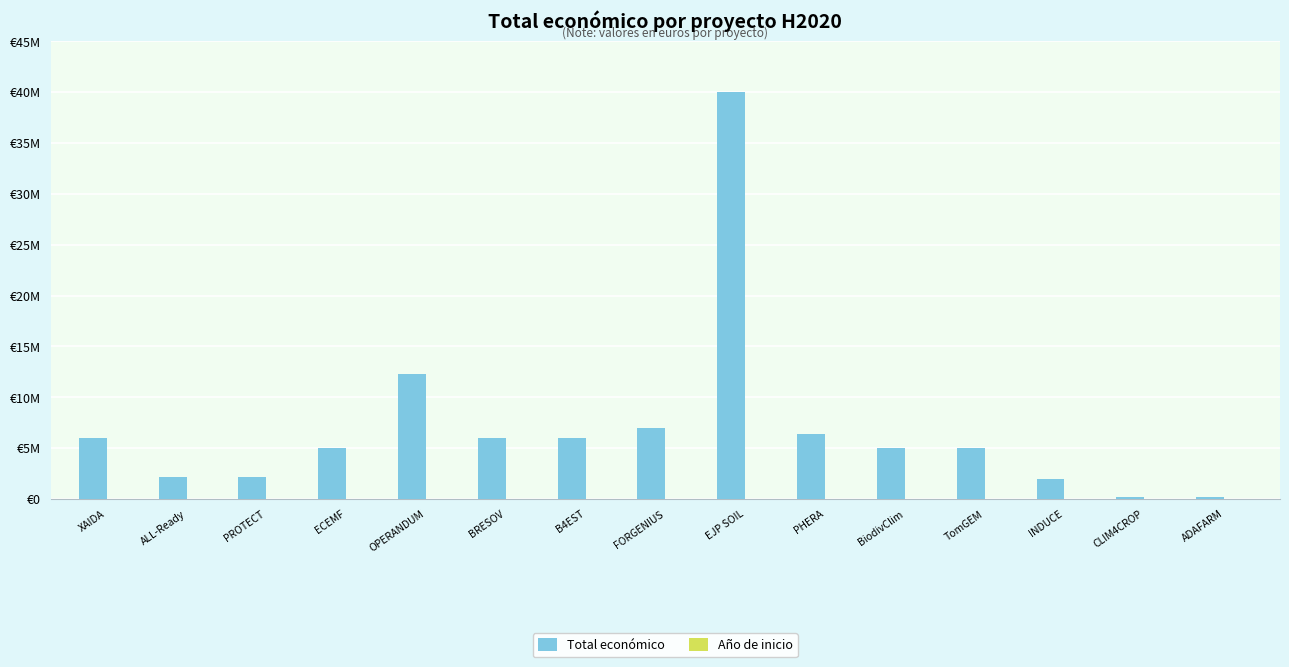

How many series are shown in this chart?

2